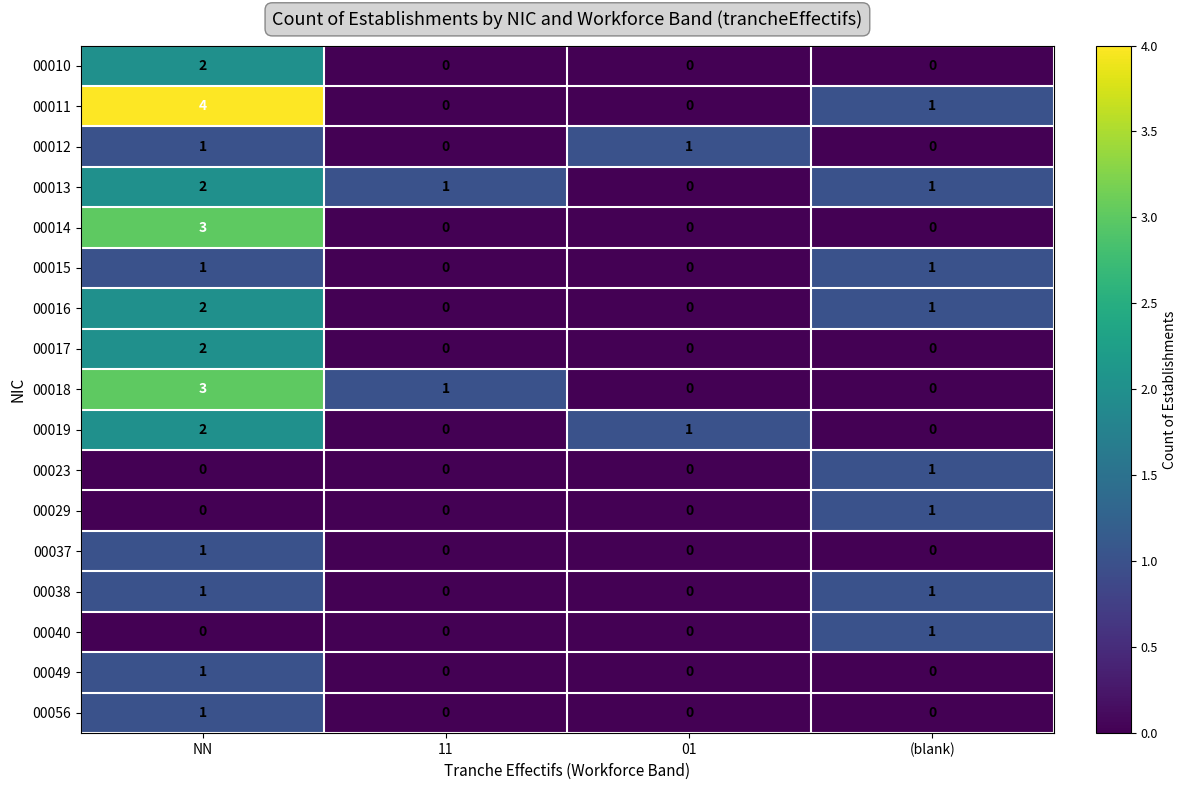

The 00013 series shows 1 at 11. True or false?

True